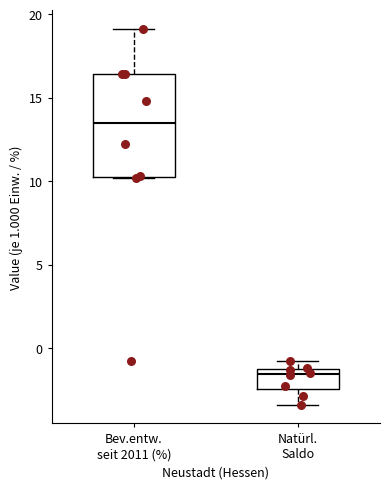

Reading left to right, transcribe this box plot: for each box, give where its median line is, the range the box spans, and where its two whiskers end, as read against the y-axis. The values are not printed on the chart, so give them approximately, as read against the axis.

Bev.entw. seit 2011 (%): median 13.5, box 10.5 to 16.5, whiskers 10.0 to 19.0
Natürl. Saldo: median -1.5 (just below the box's upper edge), box -2.5 to -1.5, whiskers -3.5 to -1.0